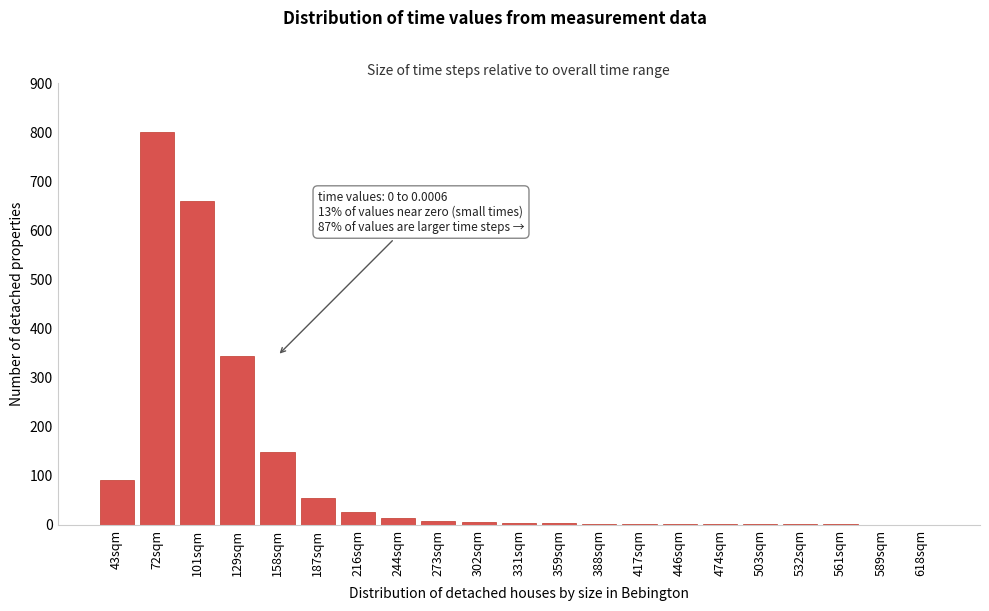

Is it true that the value at 72sqm is 800?

True